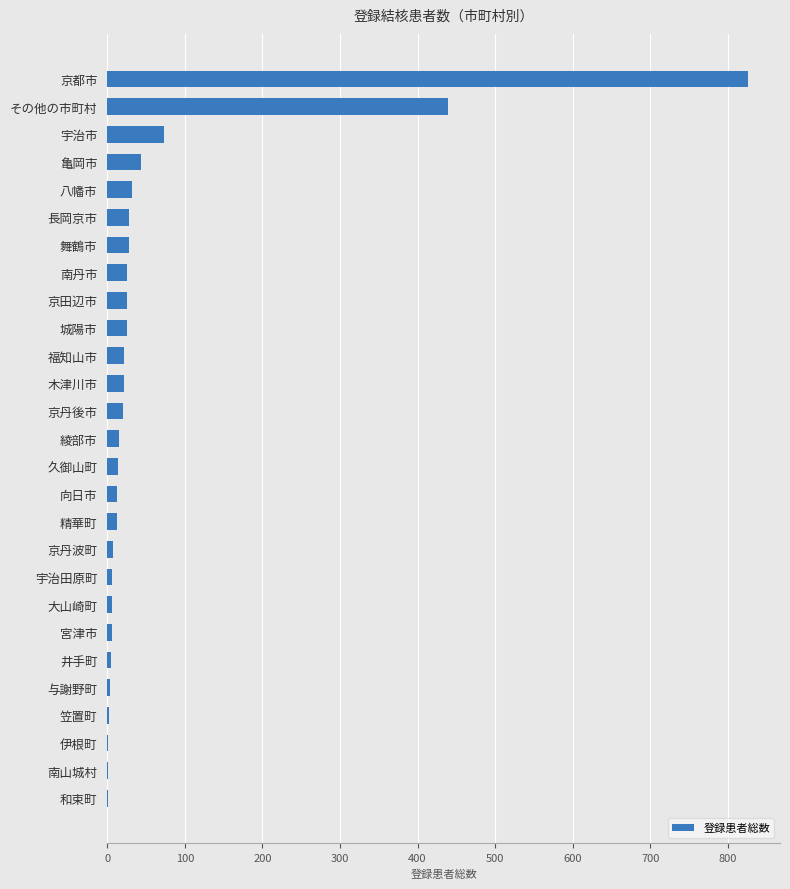

What is the greatest value displayed?

826